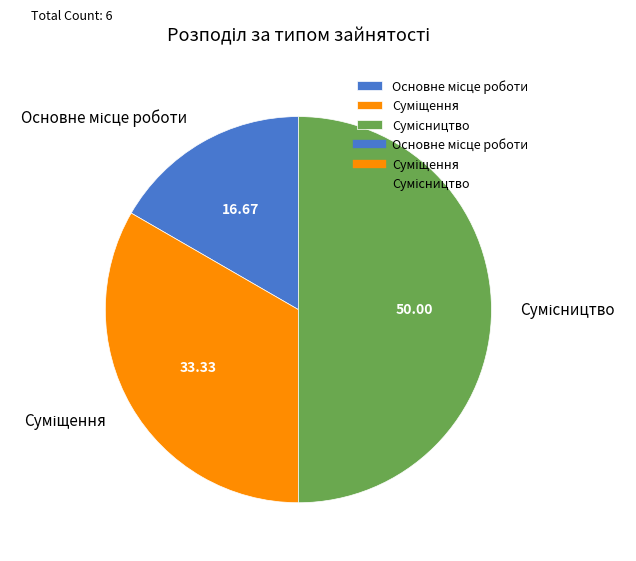

Count the number of slices in the pie.

3